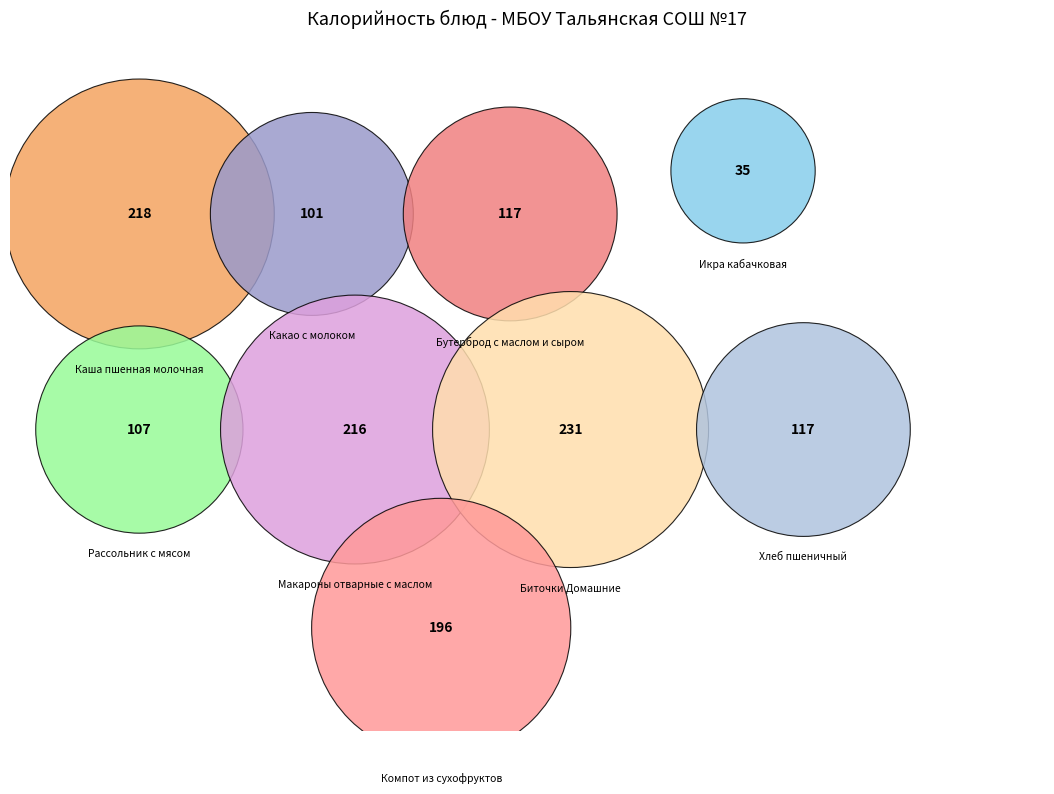

How many segments does this pie chart have?

9